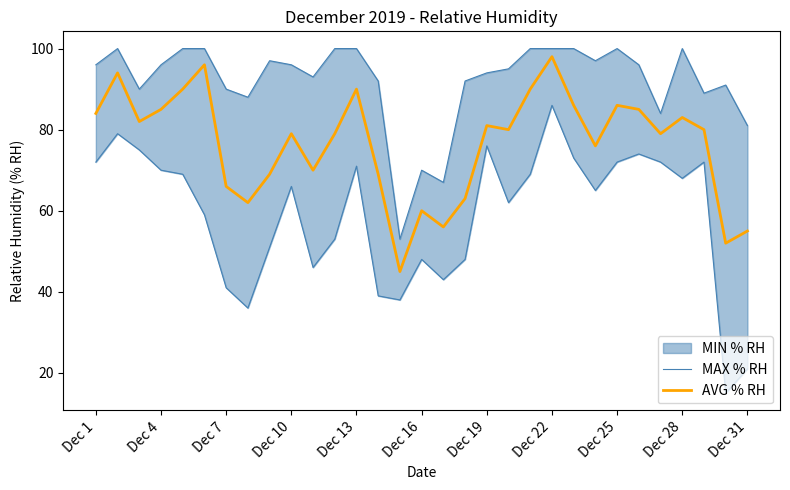

What is the value of the AVG % RH point at the 31st from the left?

55